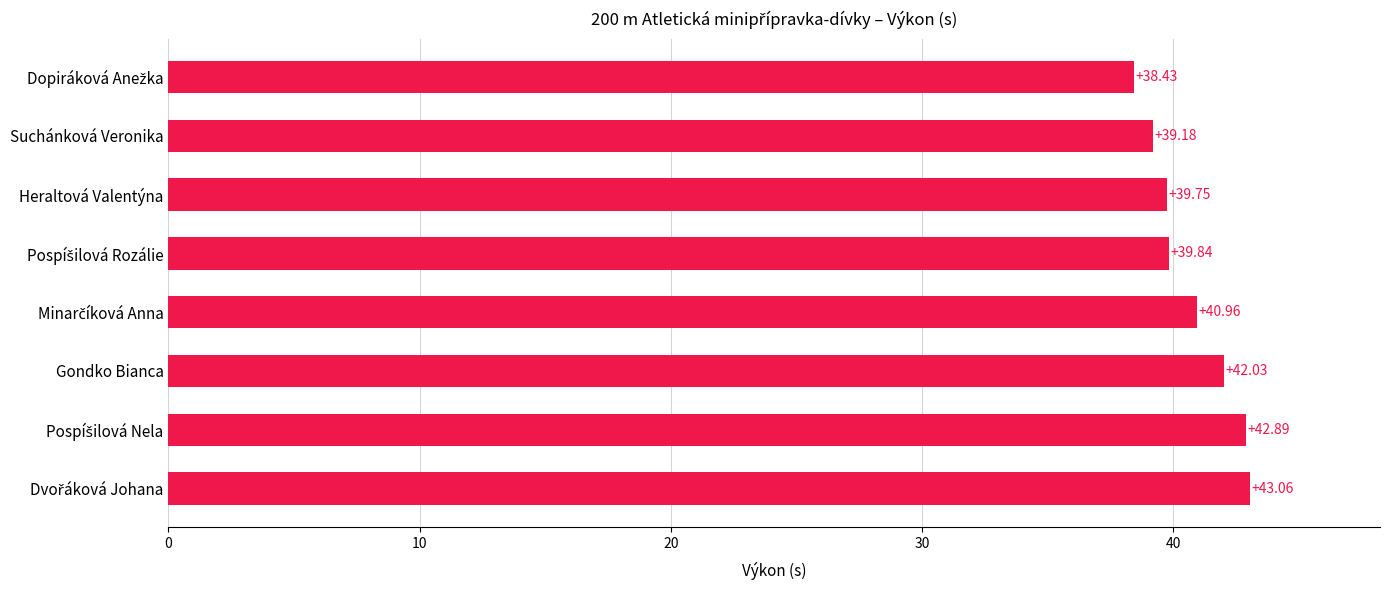

What is the sum of the values at Gondko Bianca and Suchánková Veronika?

81.2